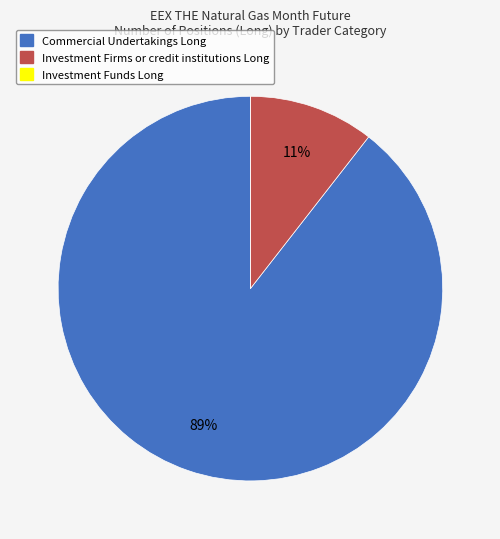

To the nearest percent, what is the combined percentage of Investment Firms or credit institutions Long and Commercial Undertakings Long?

100%